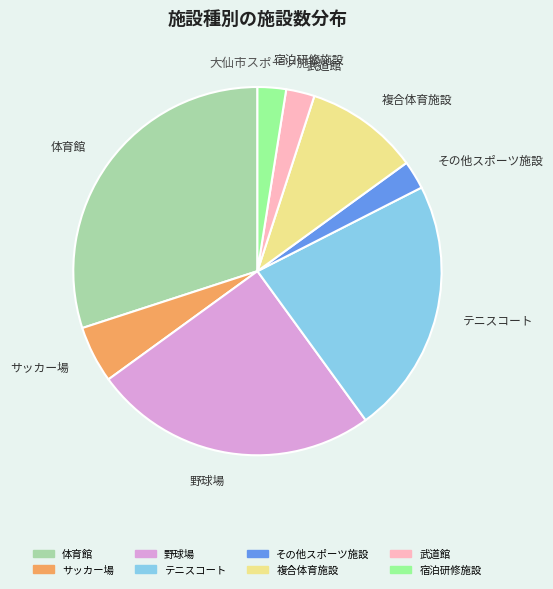

Which has a higher value, テニスコート or 宿泊研修施設?

テニスコート